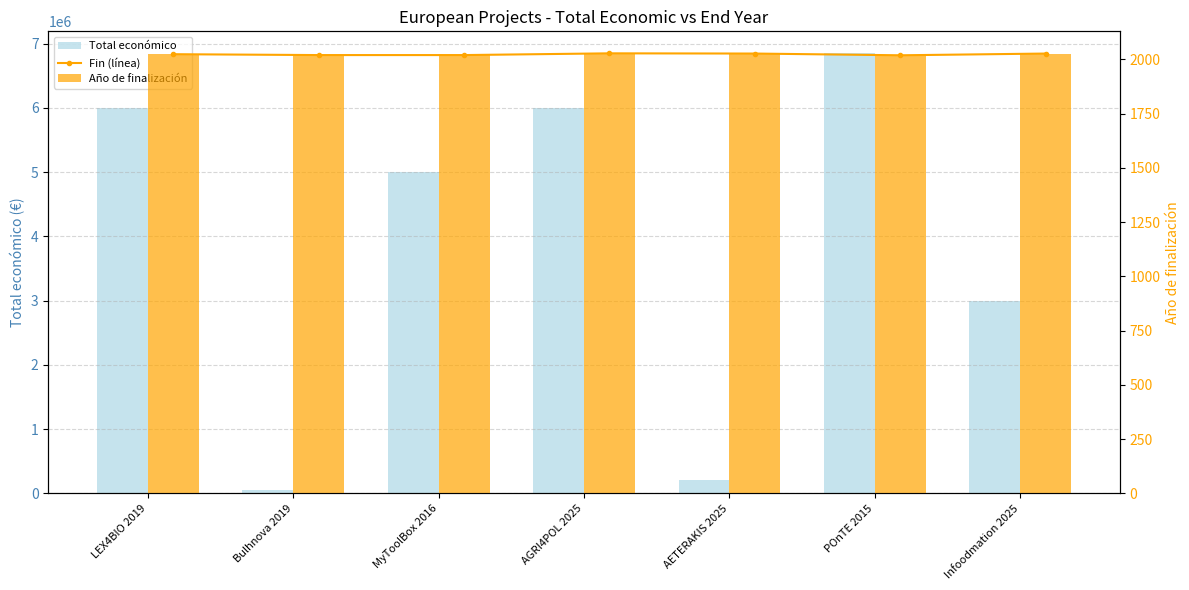

Count the number of categories in the chart.

7